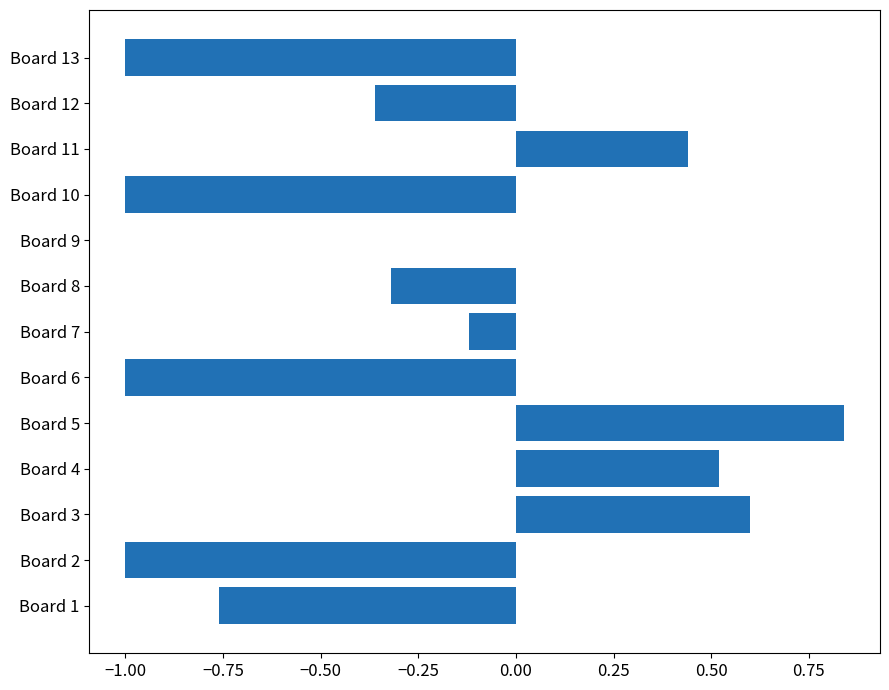

What is the sum of all values?

-3.2